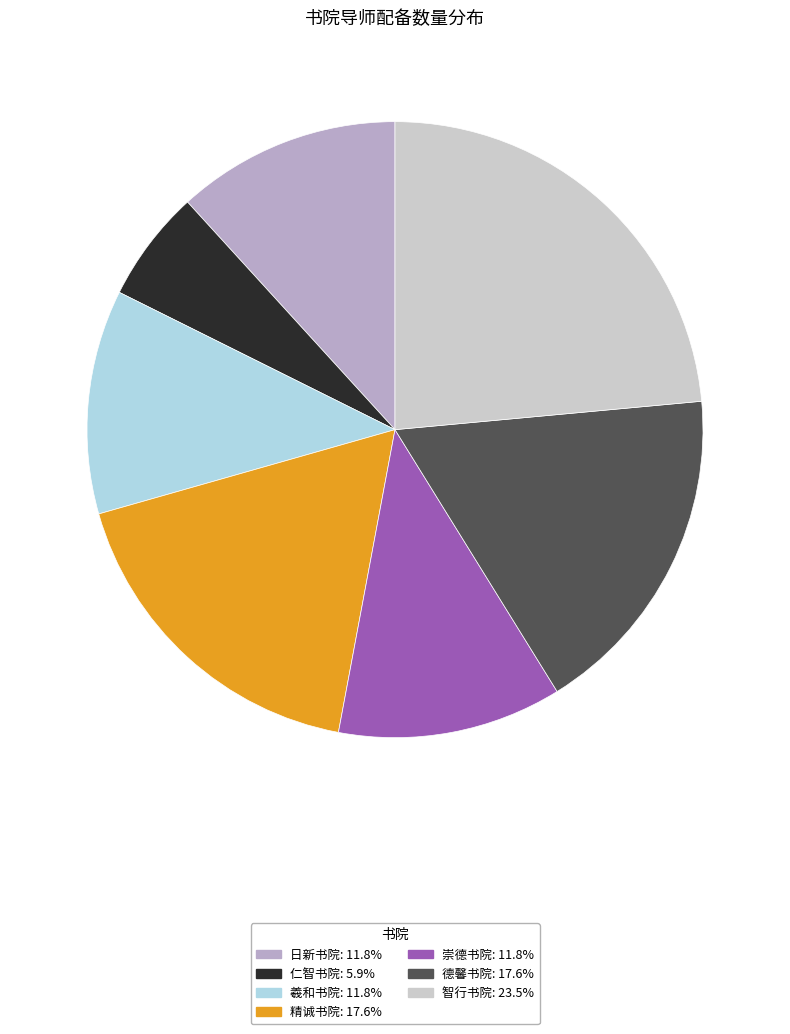

Do 仁智书院: 5.9% and 日新书院: 11.8% together represent more than half of the pie?

No